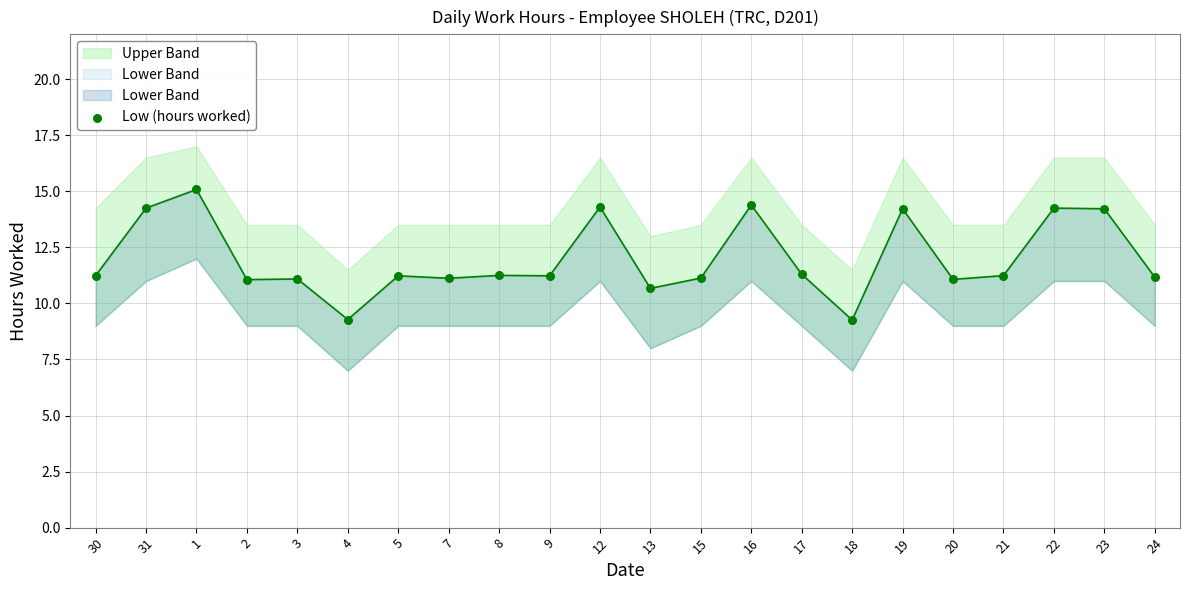

What is the change in value from 30 to 15?

-0.1